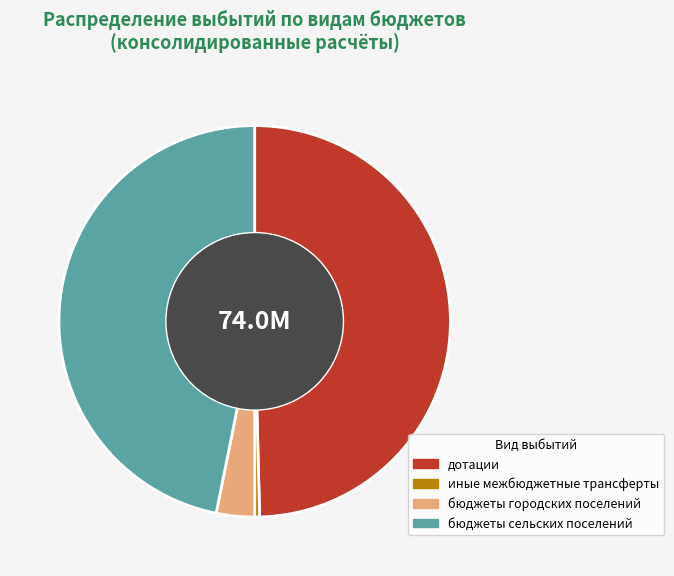

What is the smallest slice in the pie chart?

иные межбюджетные трансферты